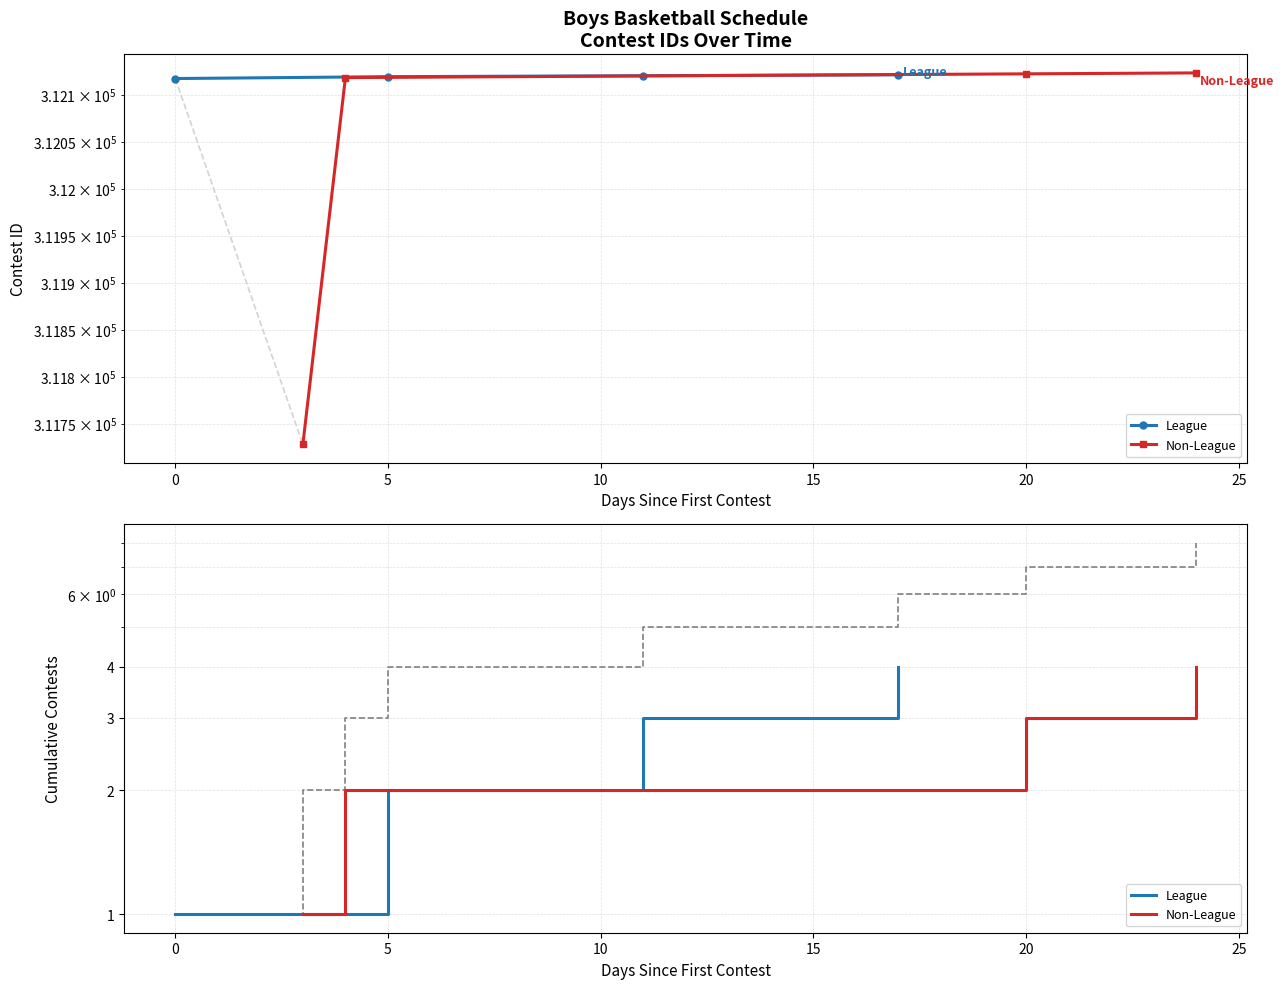

True or false: Non-League and League cross at least once.

False